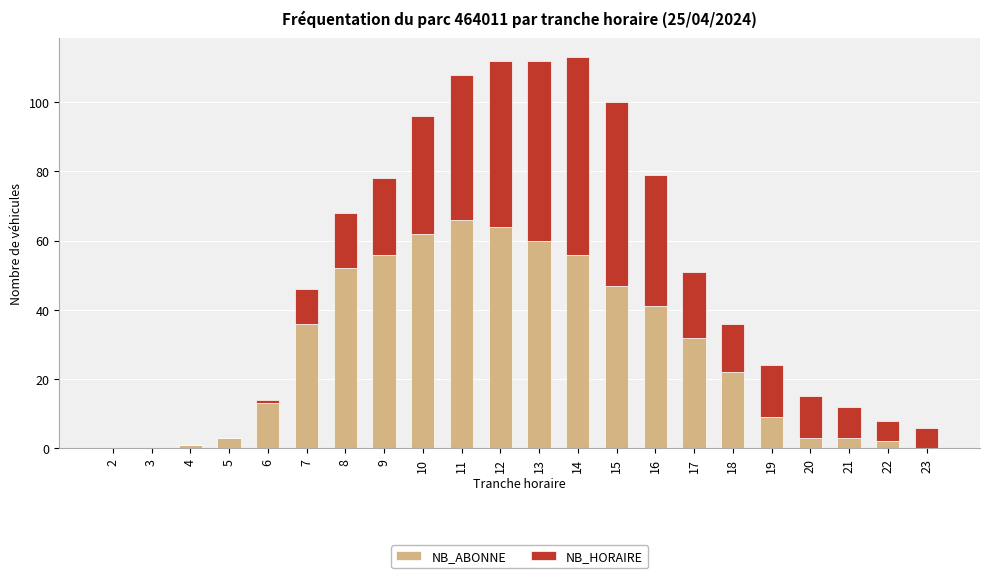

What is the total value across all series at 14?

113